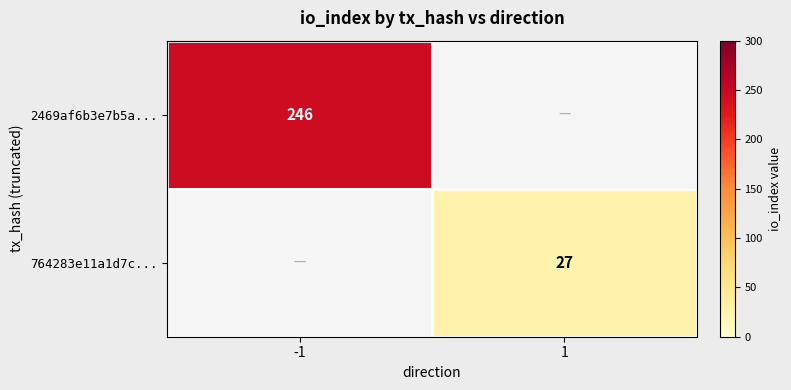

The 2469af6b3e7b5a... series shows 352 at -1. True or false?

False